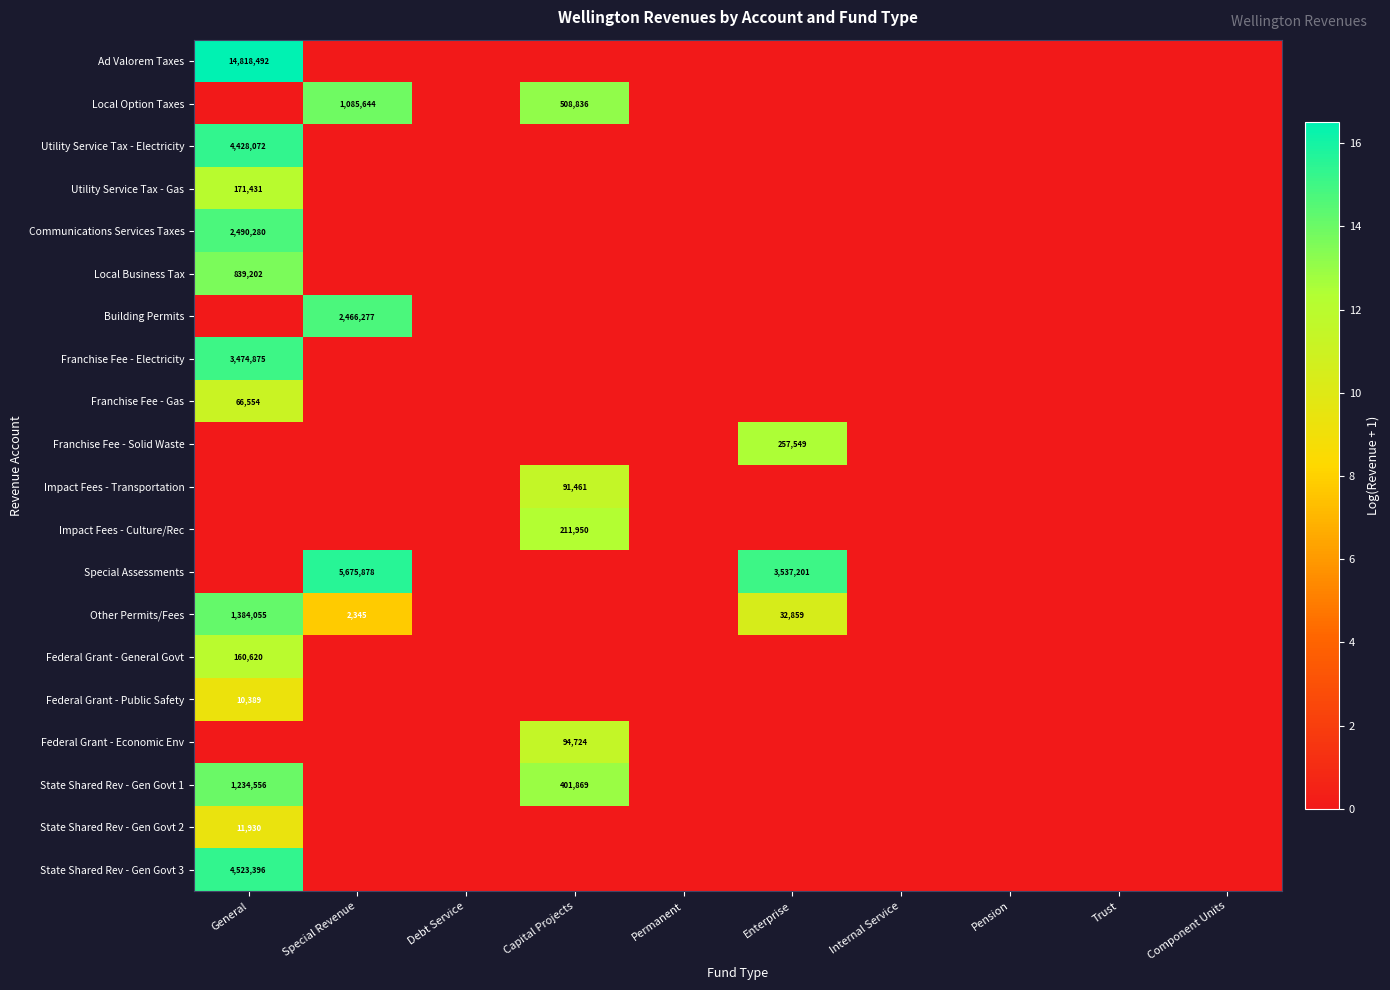

At how many categories does at least one series exceed 12?

4